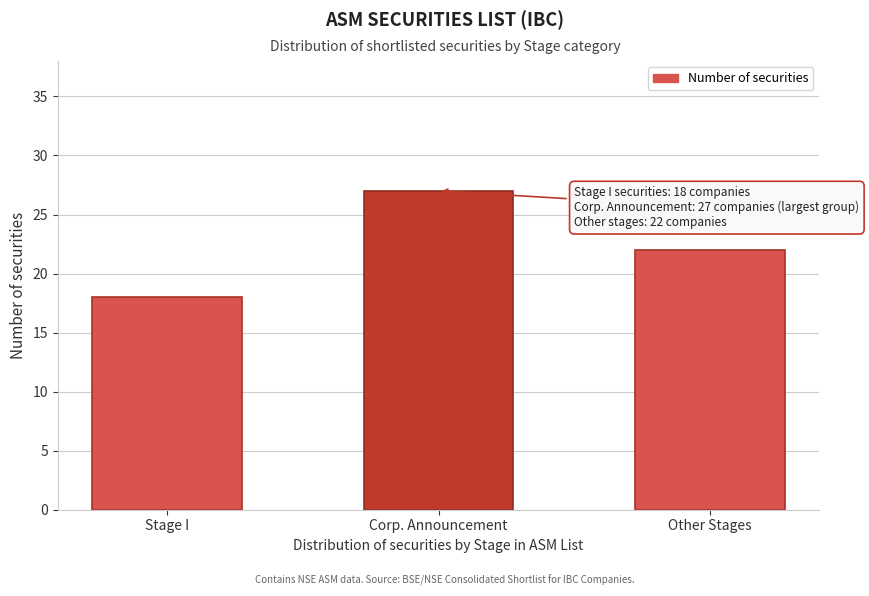

Reading left to right, transcribe all the data shown in this chart.

Stage I=18	Corp. Announcement=27	Other Stages=22